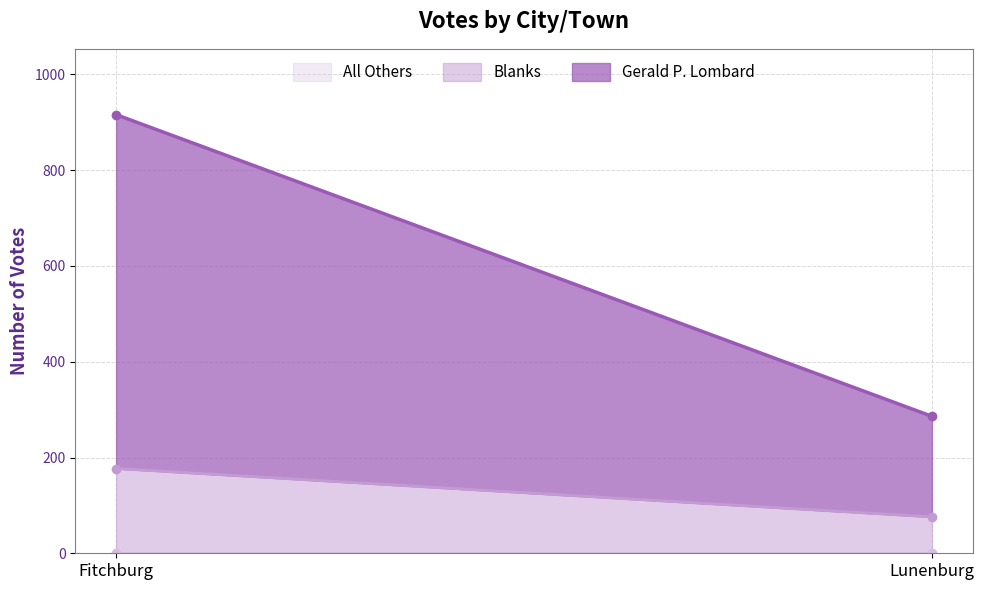

True or false: Blanks has a value of 76 at Lunenburg.

True